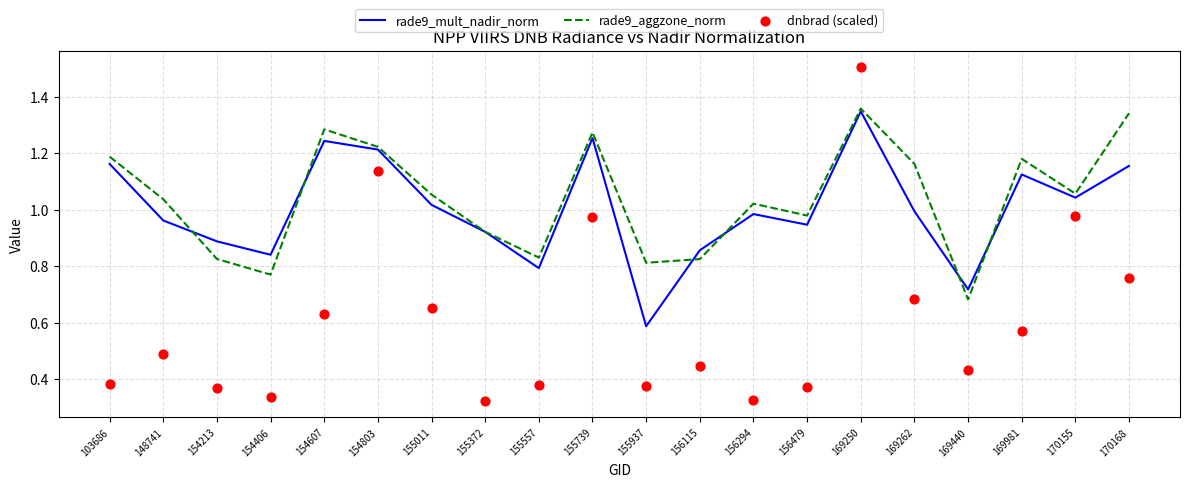

What are all the series names shown in the legend?

rade9_mult_nadir_norm, rade9_aggzone_norm, dnbrad (scaled)